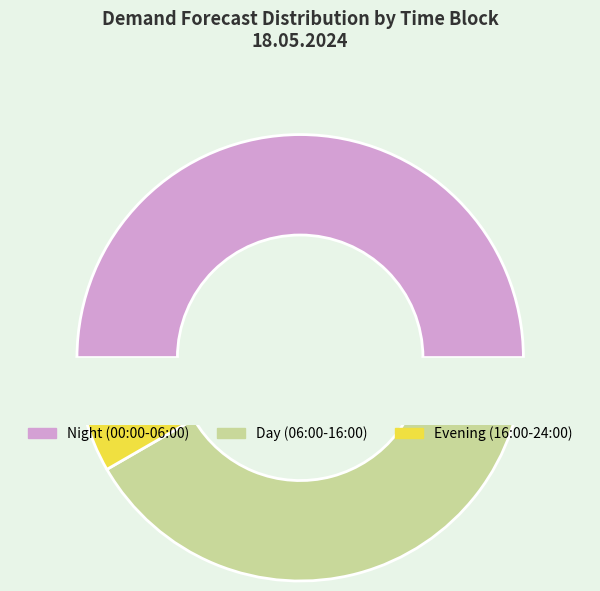

Between 16:00-24:00 and 00:00-06:00, which is larger?

00:00-06:00